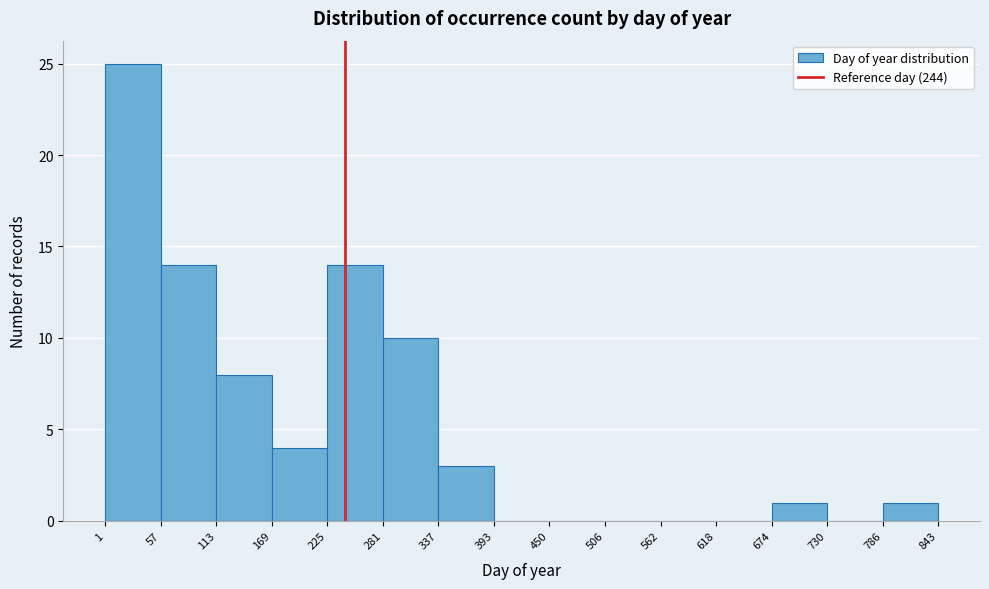

Which range on the x-axis has the tallest bar?

1 to 57